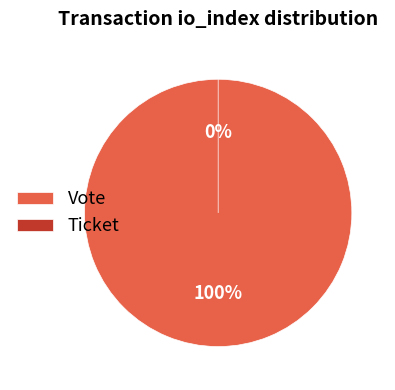

How many slices are in this pie chart?

2